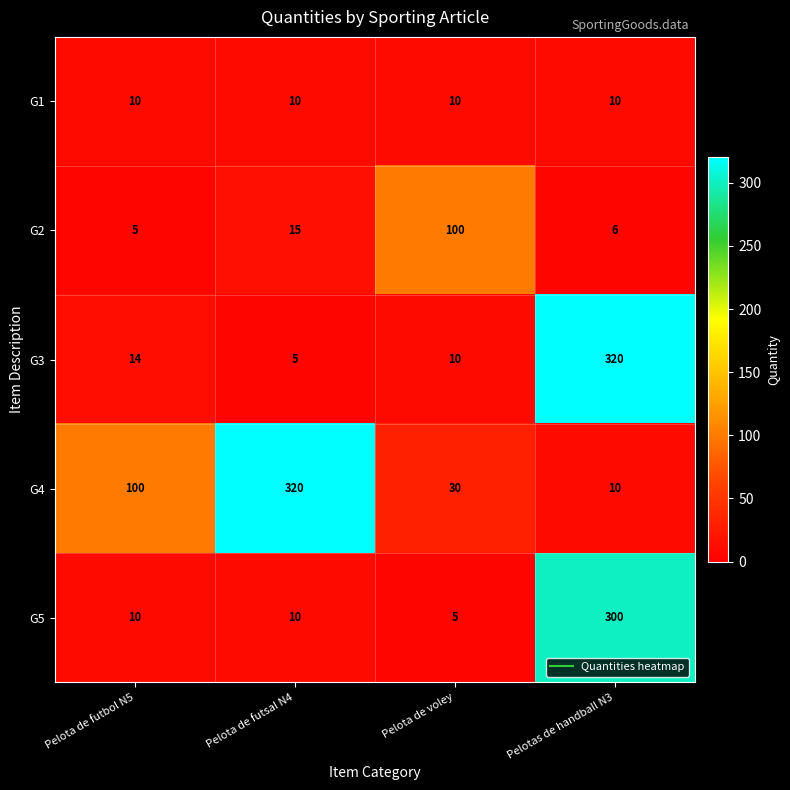

The G4 series shows 320 at Pelota de futsal N4. True or false?

True